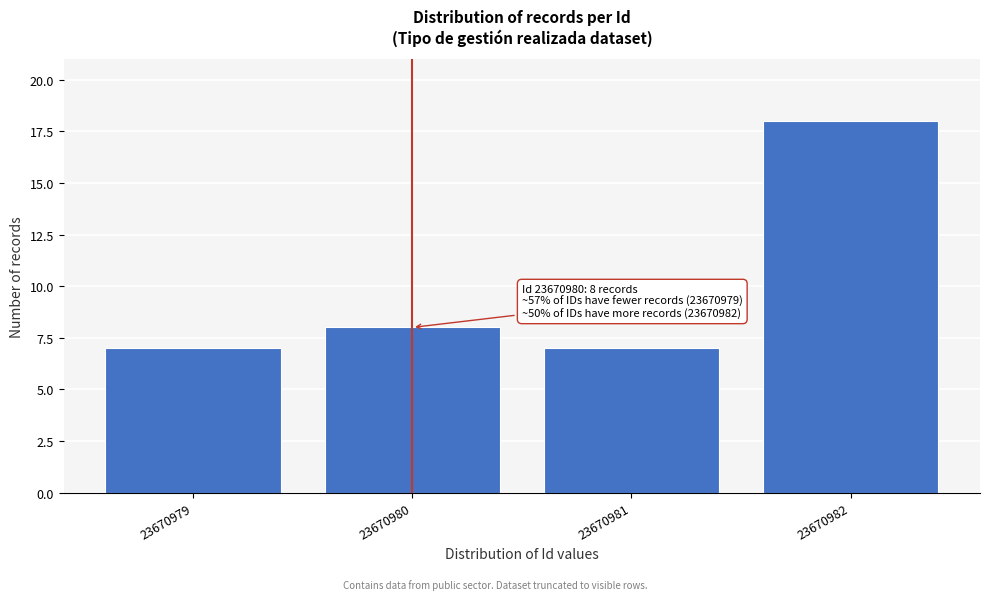

Reading left to right, what are all the values shown in this chart?

7	8	7	18